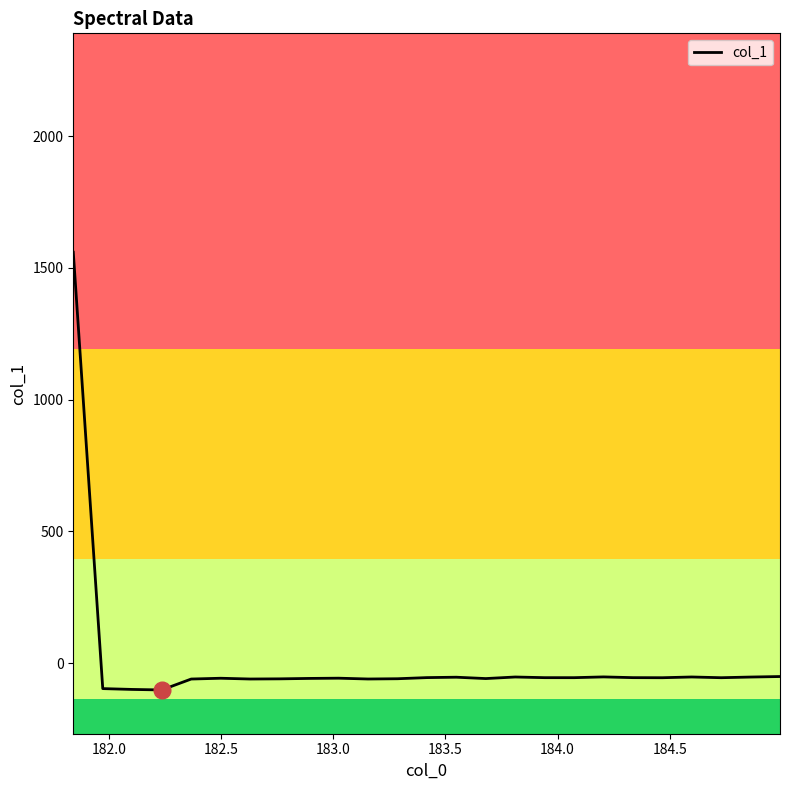

What is the maximum value shown in the chart?

1559.7